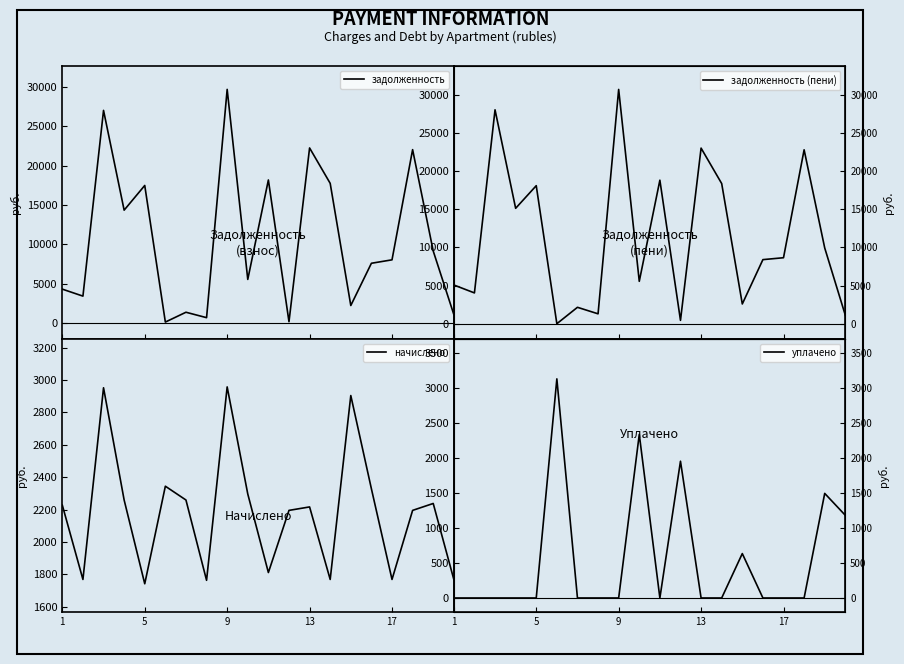

The value of начислено at 17 is 1768.9. True or false?

True